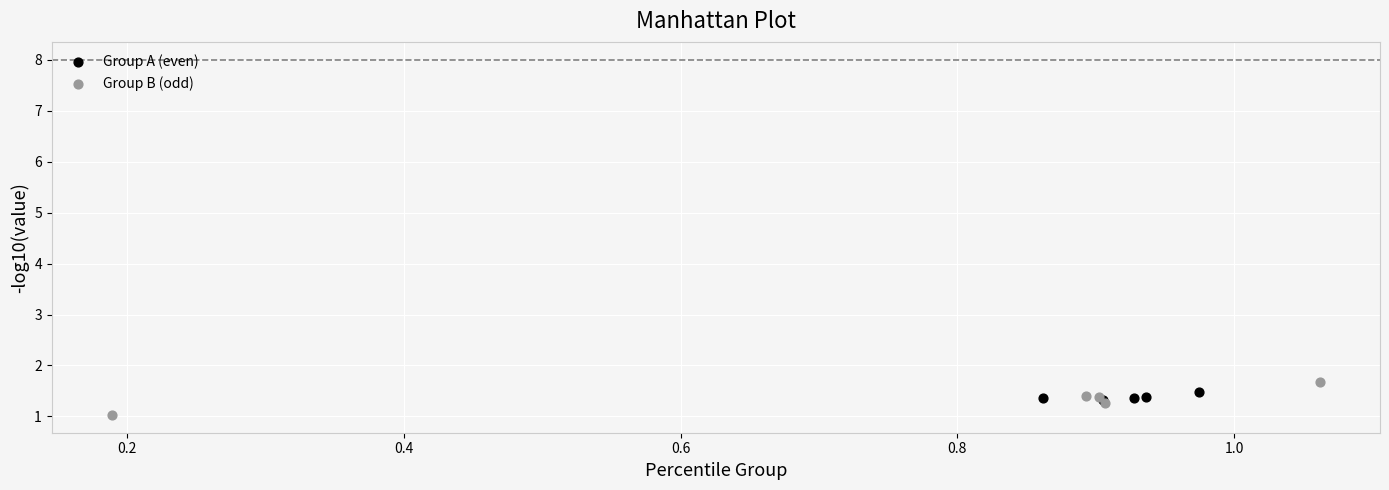

What are all the series names shown in the legend?

Group A (even), Group B (odd)